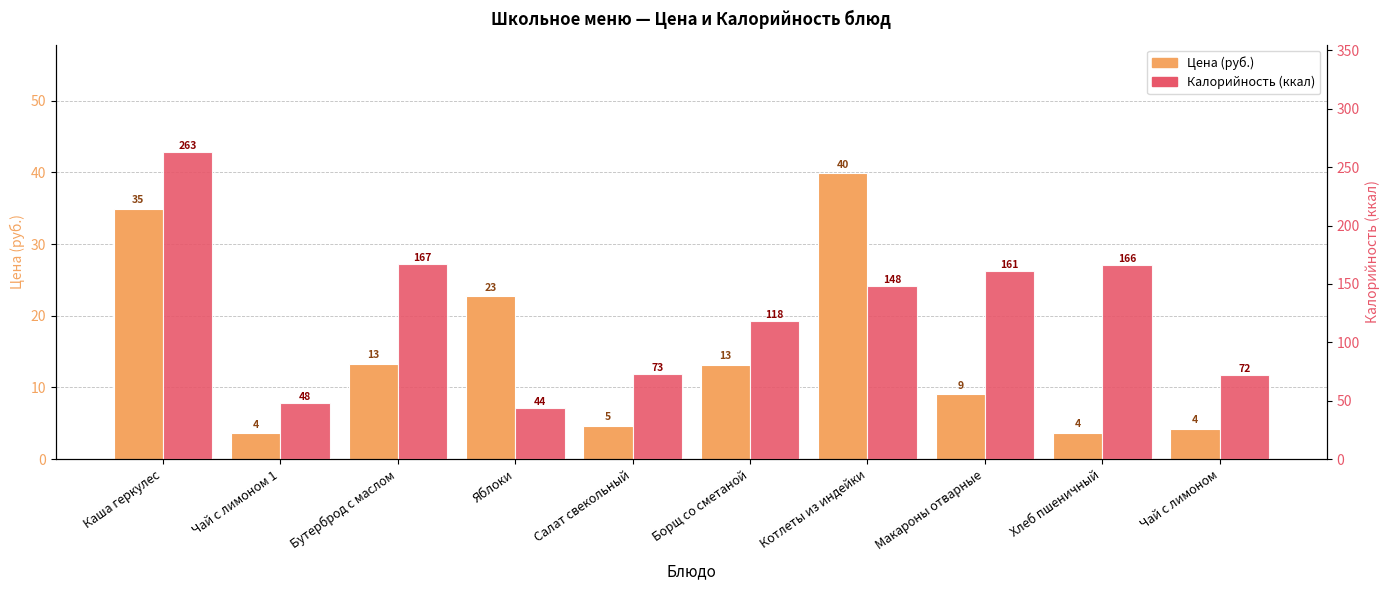

Which category has the lowest value in the Цена (руб.) series?

Чай с лимоном 1